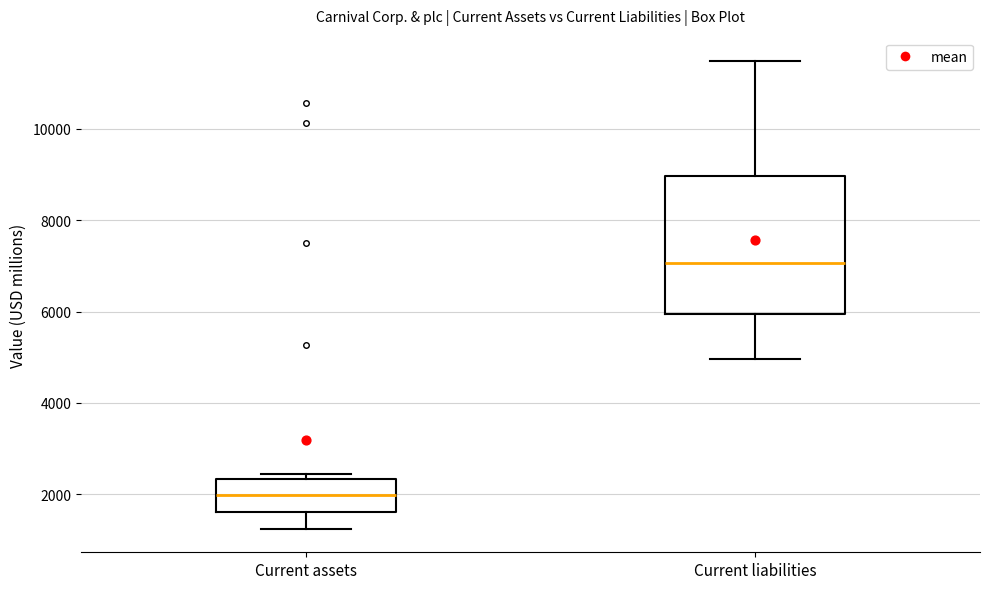

Reading left to right, transcribe this box plot: for each box, give where its median line is, the range the box spans, and where its two whiskers end, as read against the y-axis. The values are not printed on the chart, so give them approximately, as read against the axis.

Current assets: median 2000, box 1600 to 2400, whiskers 1200 to 2400 (just above the box's upper edge)
Current liabilities: median 7000, box 6000 to 9000, whiskers 5000 to 11400